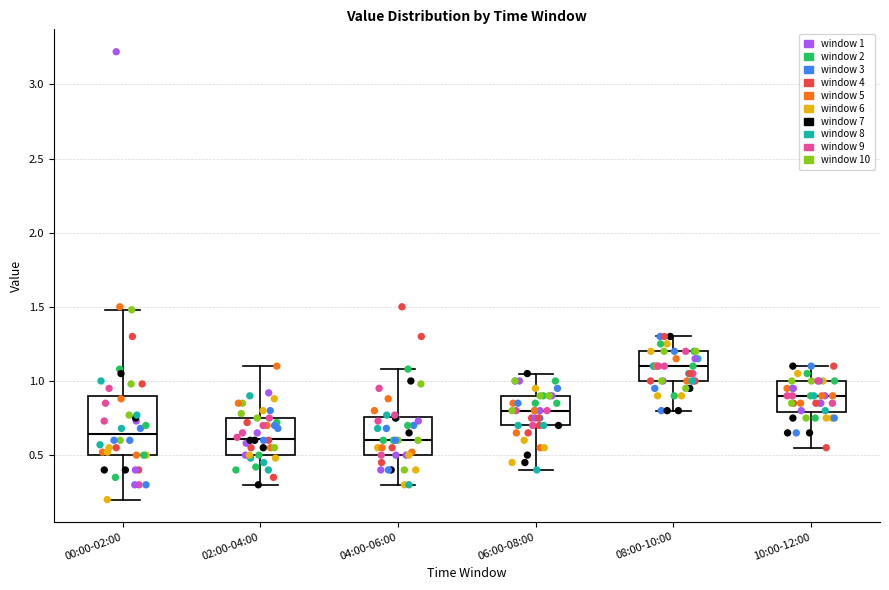

Which box is the tallest, from its lower edge to its upper edge?

00:00-02:00